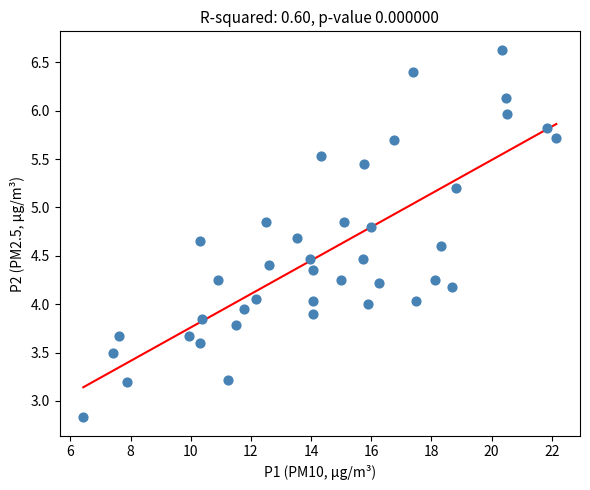

What is the range of Y values (max minus min)?

3.8